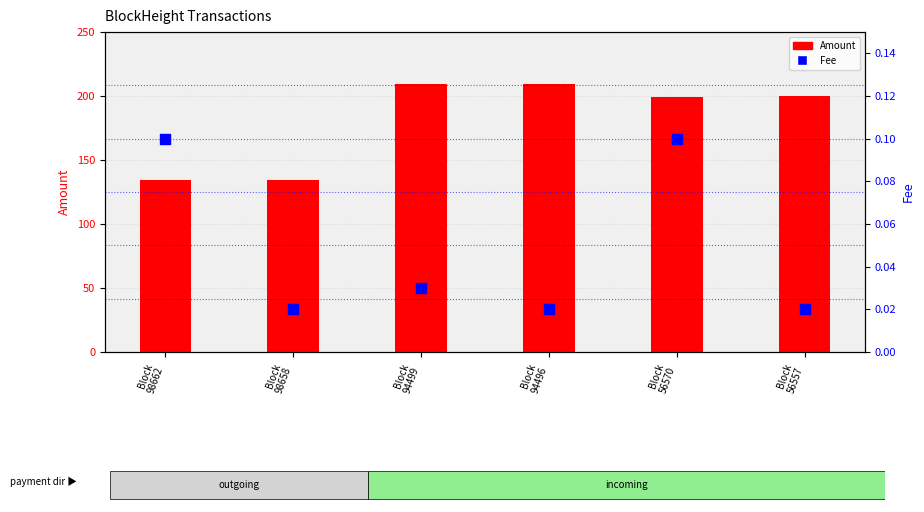

What is the total value across all series at Block
98662?

134.7